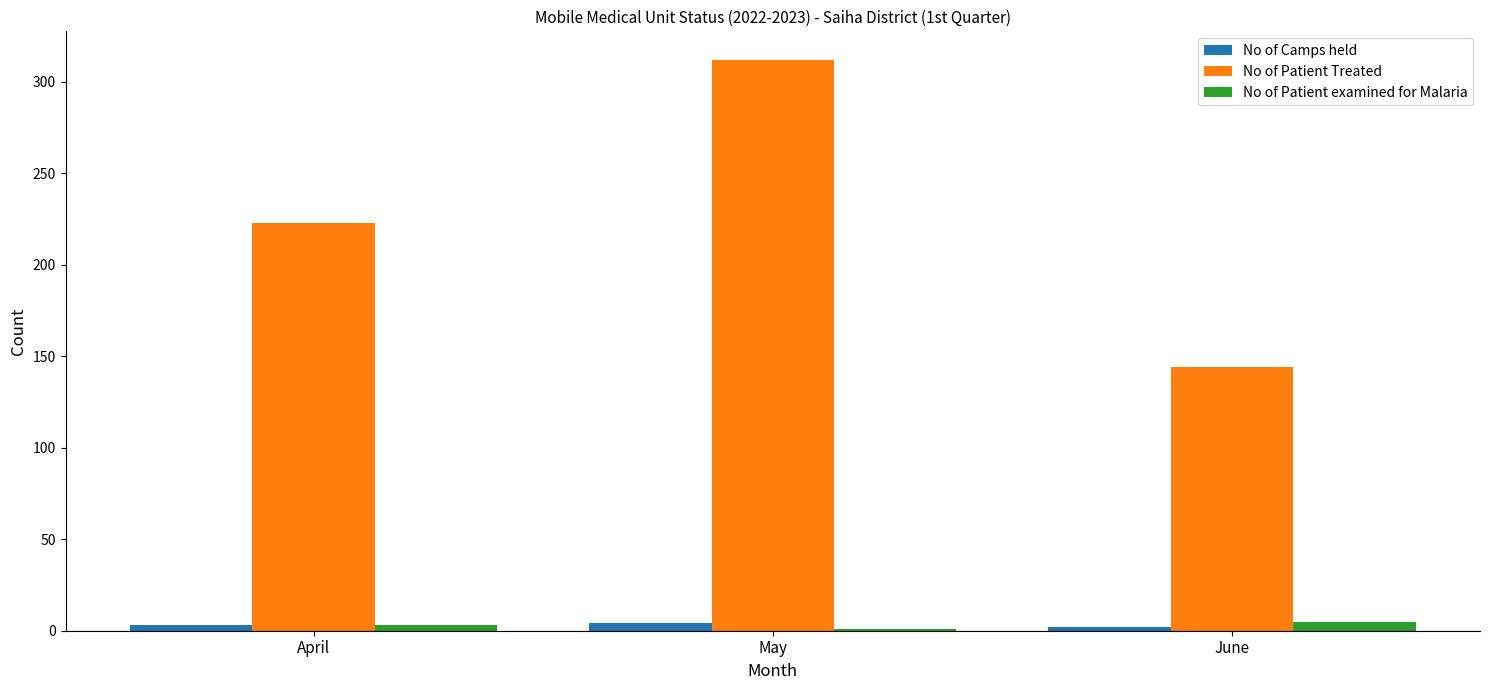

What is the value of the No of Camps held bar at the 3rd from the left?

2